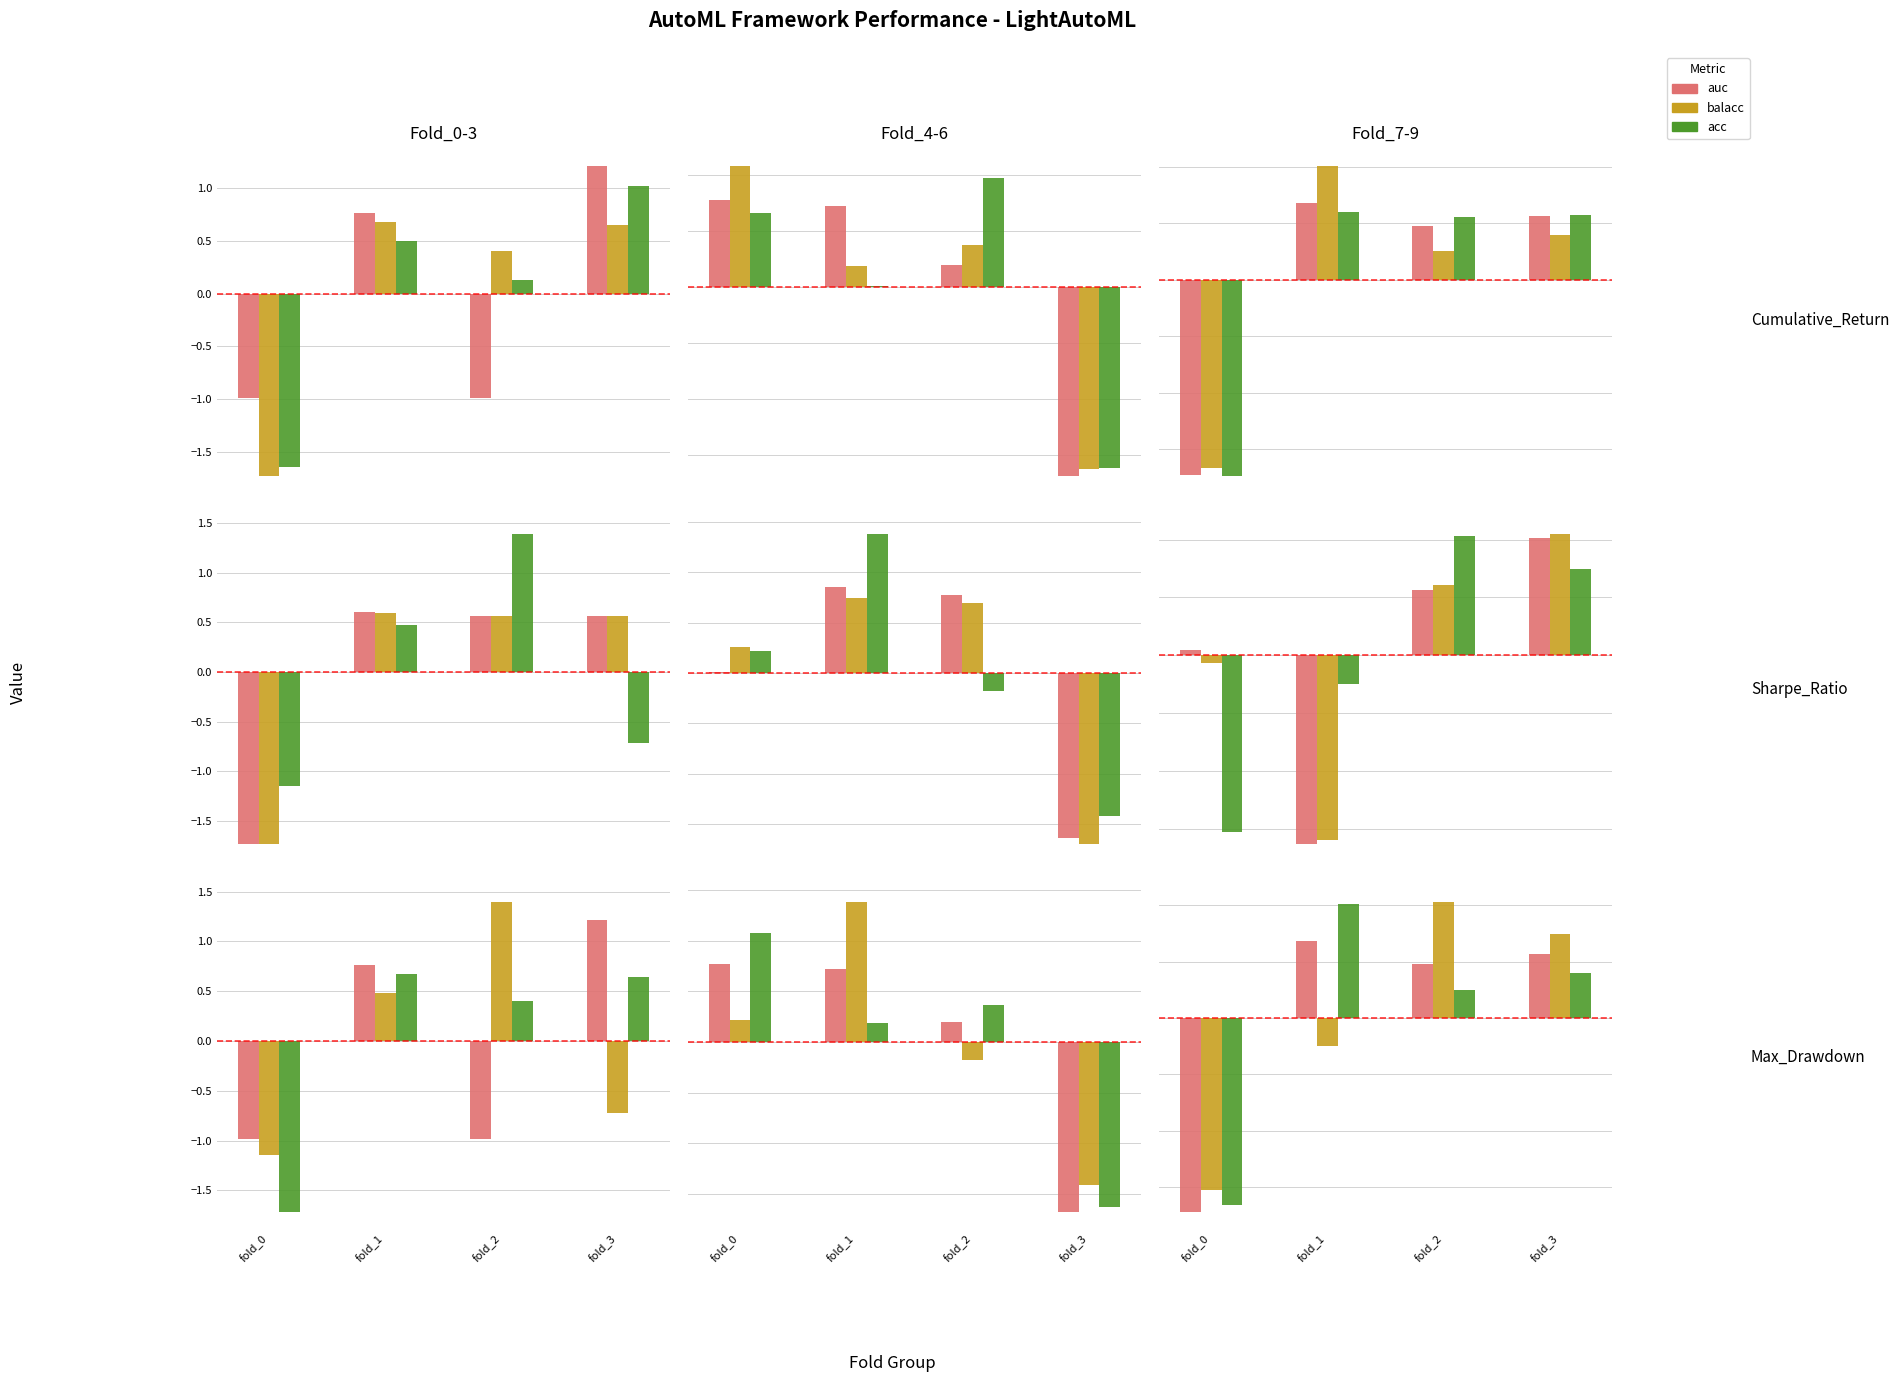

At which label does balacc reach its minimum?

fold_0